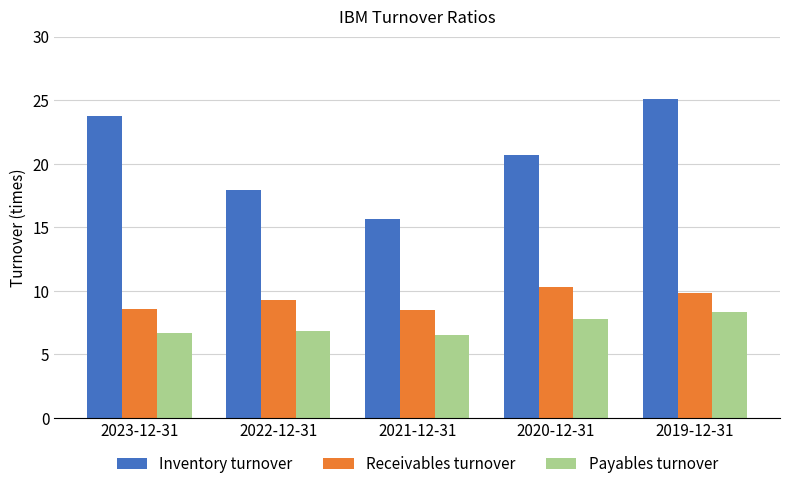

True or false: Receivables turnover has a value of 17.9 at 2020-12-31.

False